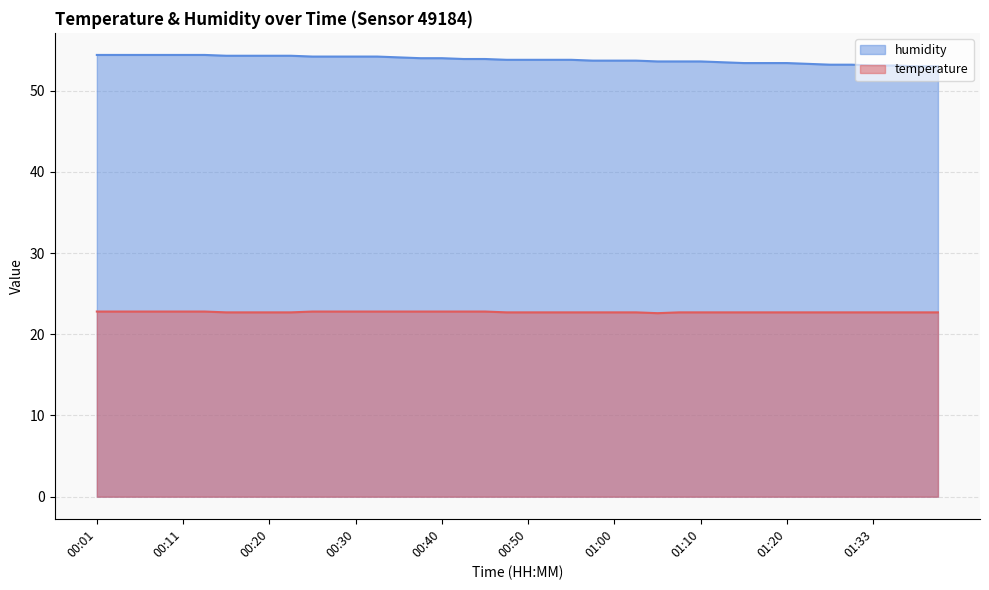

Reading left to right, extract all data points from this chart.

temperature: 00:01=22.8	00:03=22.8	00:06=22.8	00:08=22.8	00:11=22.8	00:13=22.8	00:16=22.7	00:18=22.7	00:20=22.7	00:23=22.7	00:25=22.8	00:28=22.8	00:30=22.8	00:33=22.8	00:35=22.8	00:38=22.8	00:40=22.8	00:43=22.8	00:45=22.8	00:47=22.7	00:50=22.7	00:52=22.7	00:55=22.7	00:57=22.7	01:00=22.7	01:02=22.7	01:05=22.6	01:07=22.7	01:10=22.7	01:13=22.7	01:15=22.7	01:17=22.7	01:20=22.7	01:23=22.7	01:28=22.7	01:31=22.7	01:33=22.7	01:36=22.7	01:38=22.7	01:41=22.7
humidity: 00:01=54.4	00:03=54.4	00:06=54.4	00:08=54.4	00:11=54.4	00:13=54.4	00:16=54.3	00:18=54.3	00:20=54.3	00:23=54.3	00:25=54.2	00:28=54.2	00:30=54.2	00:33=54.2	00:35=54.1	00:38=54.0	00:40=54.0	00:43=53.9	00:45=53.9	00:47=53.8	00:50=53.8	00:52=53.8	00:55=53.8	00:57=53.7	01:00=53.7	01:02=53.7	01:05=53.6	01:07=53.6	01:10=53.6	01:13=53.5	01:15=53.4	01:17=53.4	01:20=53.4	01:23=53.3	01:28=53.2	01:31=53.2	01:33=53.1	01:36=53.1	01:38=53.0	01:41=53.0